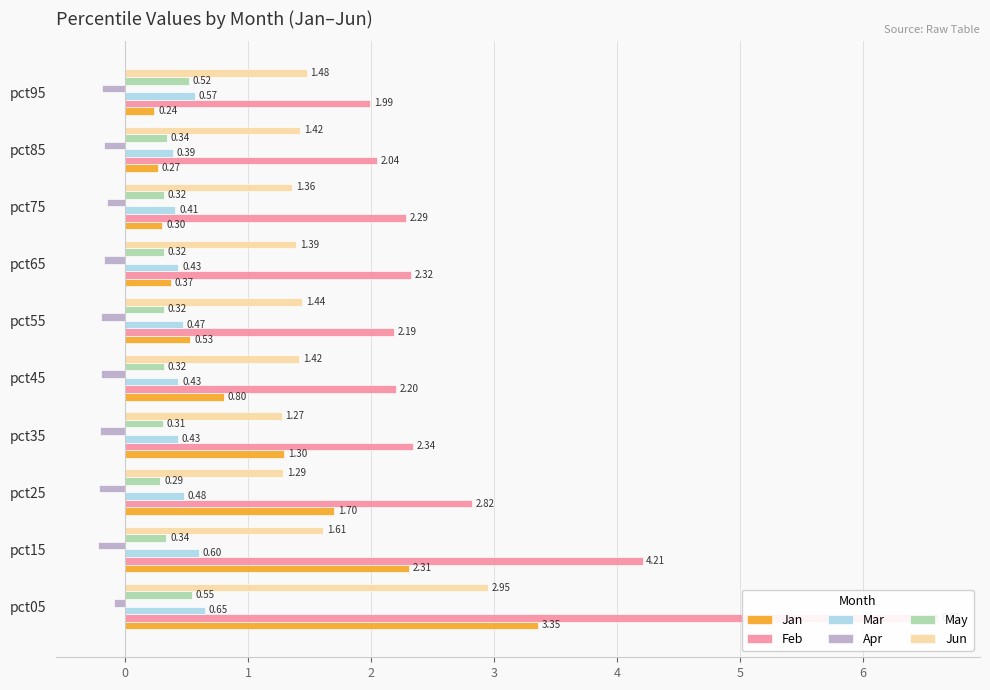

What is the total value across all series at pct65?

4.7